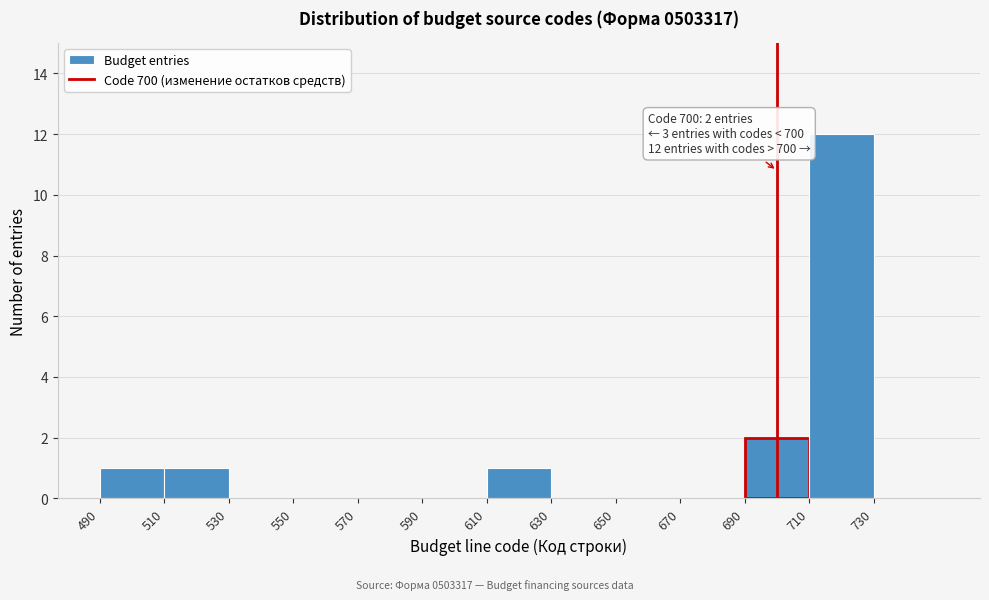

Which range on the x-axis has the tallest bar?

710 to 730